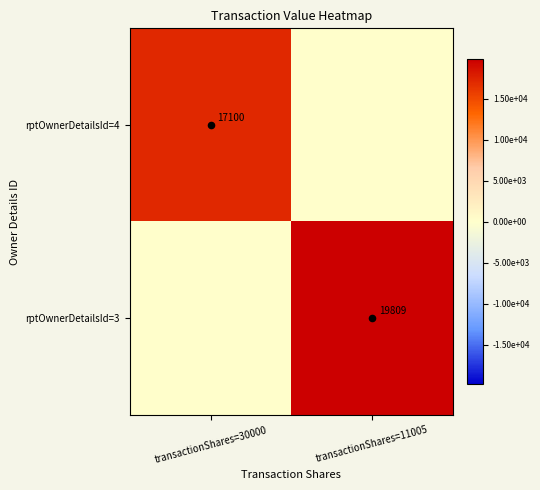

Which has a higher value, transactionShares=30000 or transactionShares=11005?

transactionShares=30000